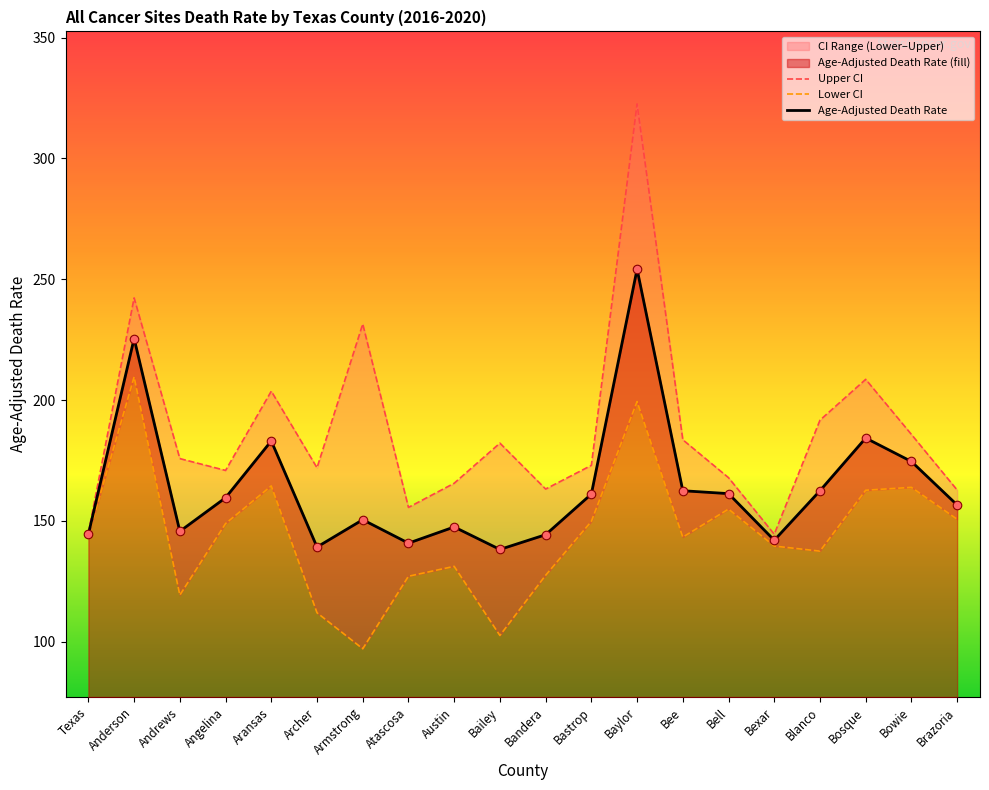

Which series has the largest total across all categories?

Upper CI